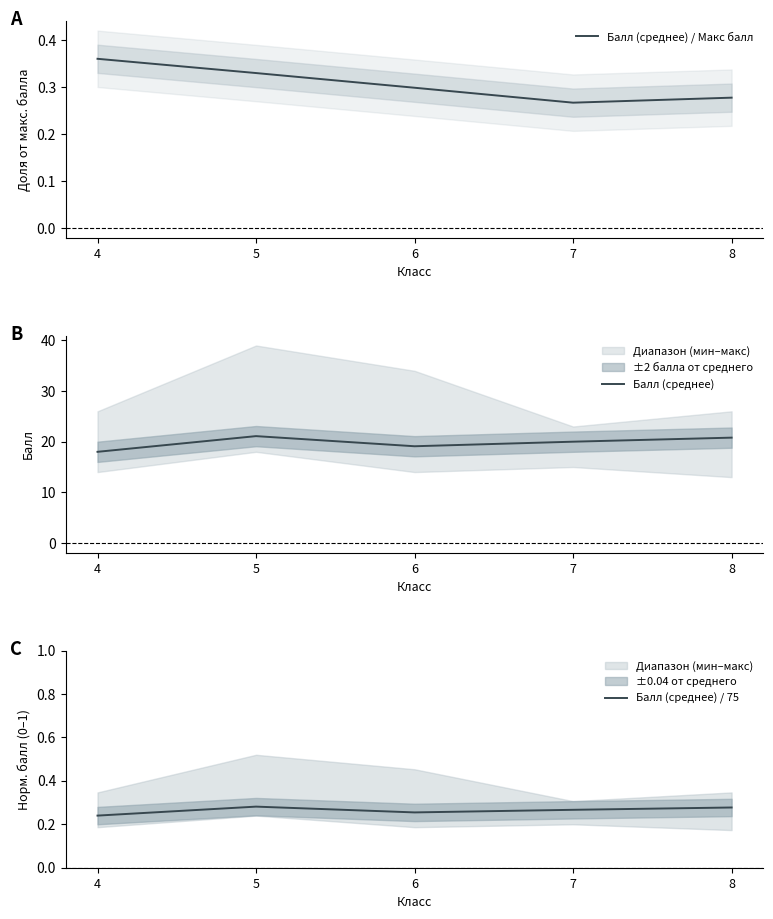

Where is Балл (среднее) / Макс балл nearest to the value 0?

7